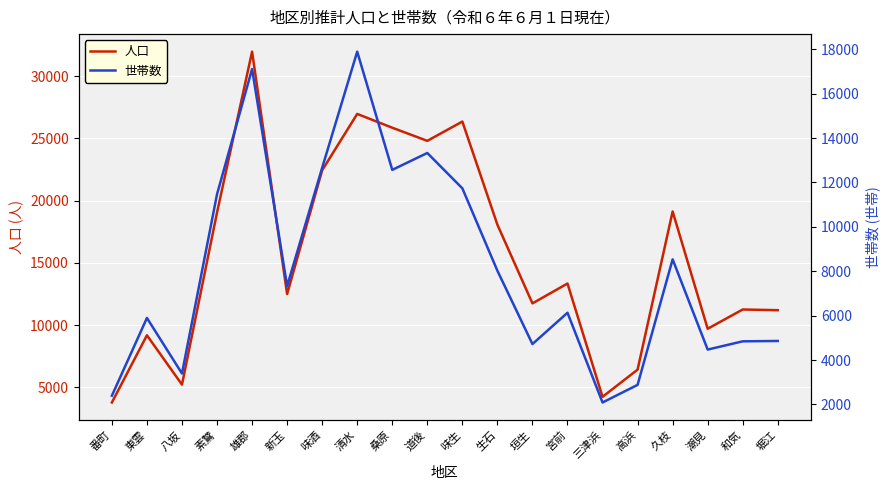

At how many categories does at least one series exceed 12661?

10